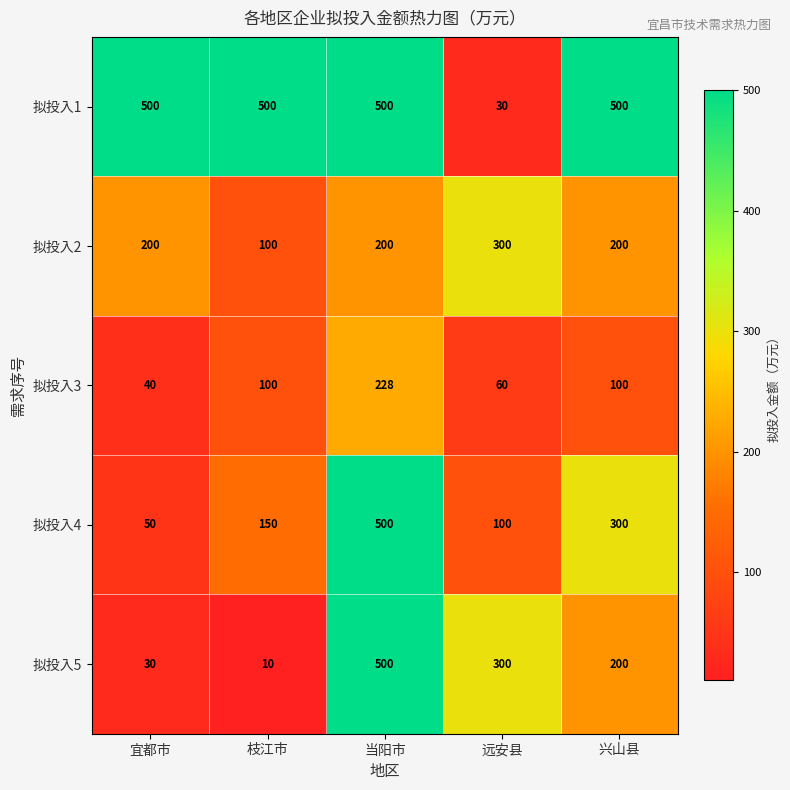

The 拟投入3 series shows 60 at 远安县. True or false?

True